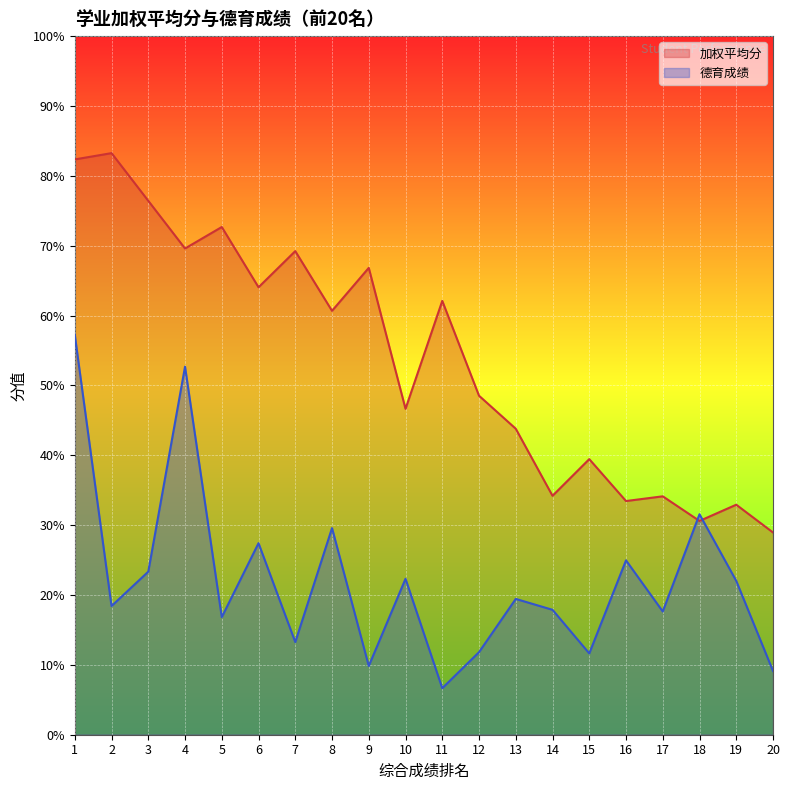

What is the difference between the maximum and minimum values in the 加权平均分 series?

54.3